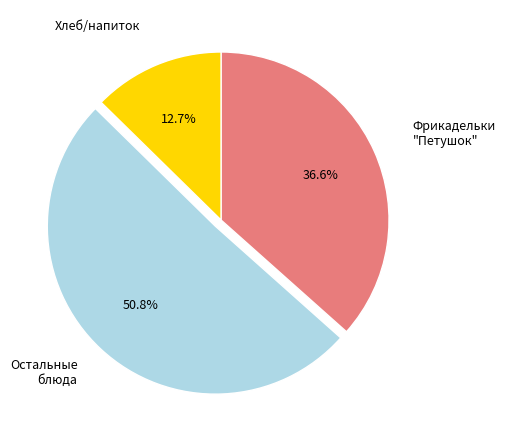

To the nearest percent, what is the difference between the largest and smallest slice percentages?

38%